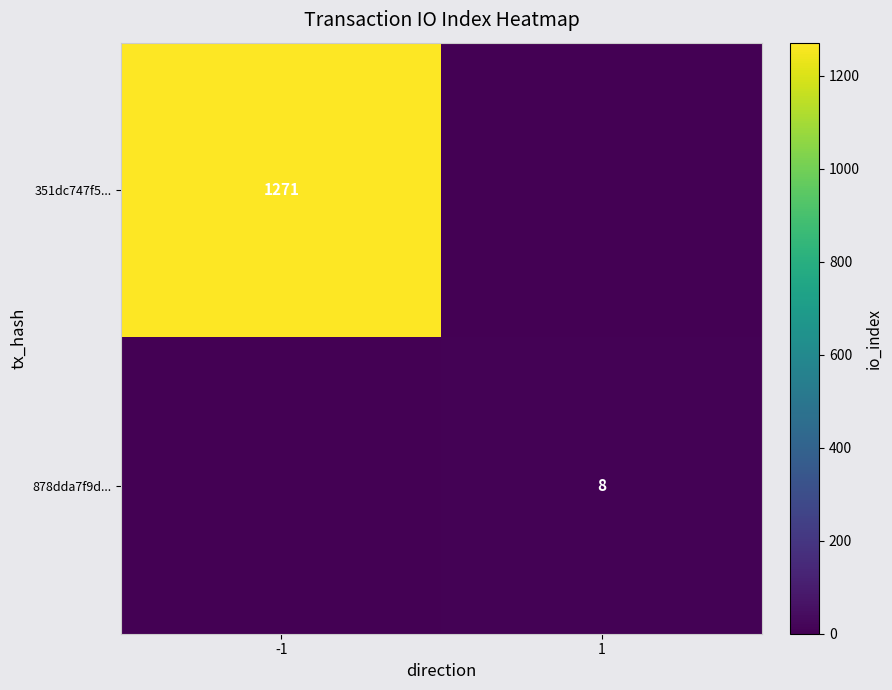

The 878dda7f9d... series shows 8 at 1. True or false?

True